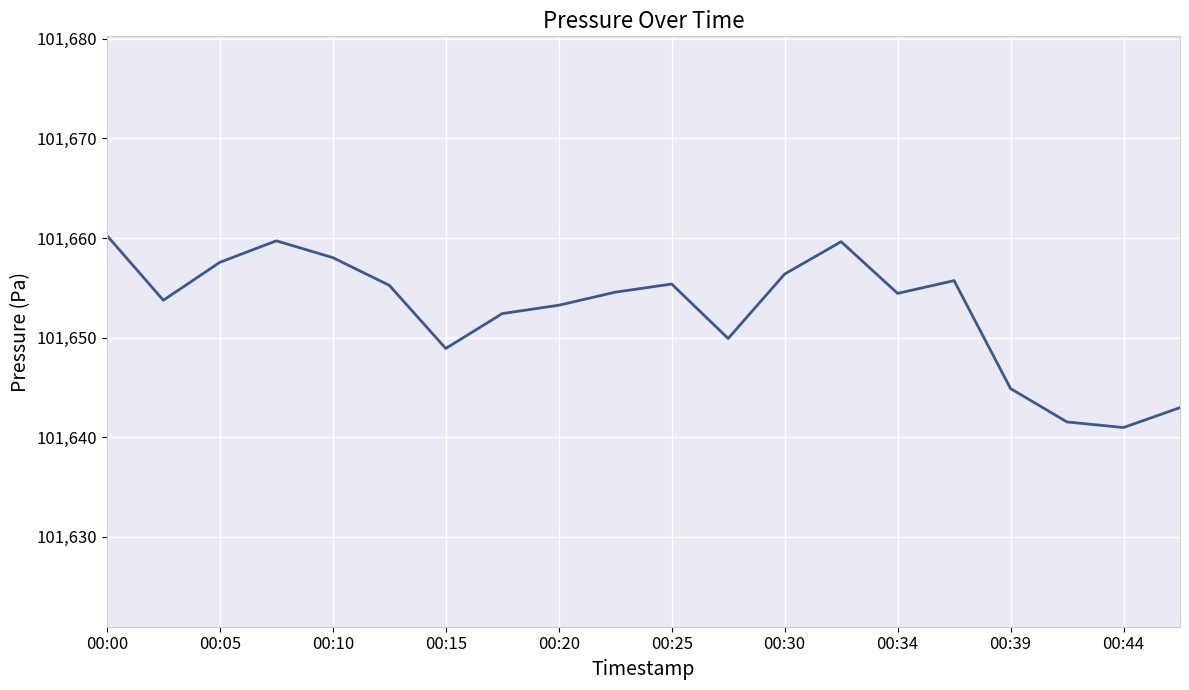

True or false: the data has more than 0 interior local peaks.

True